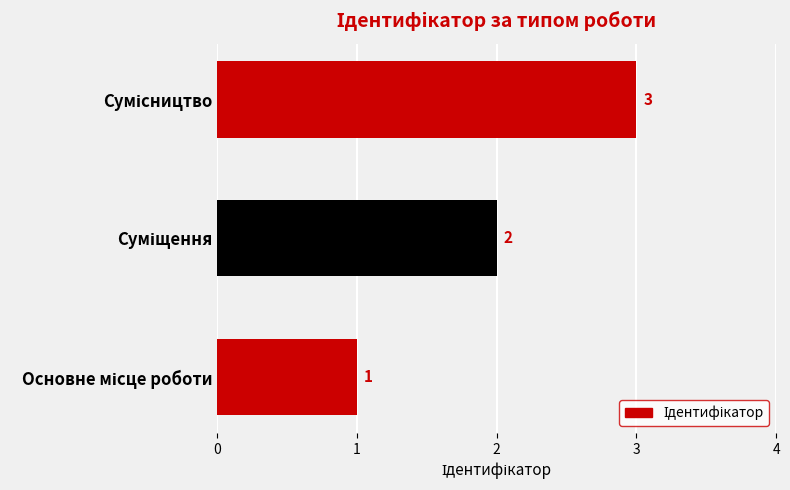

What is the sum of all values?

6